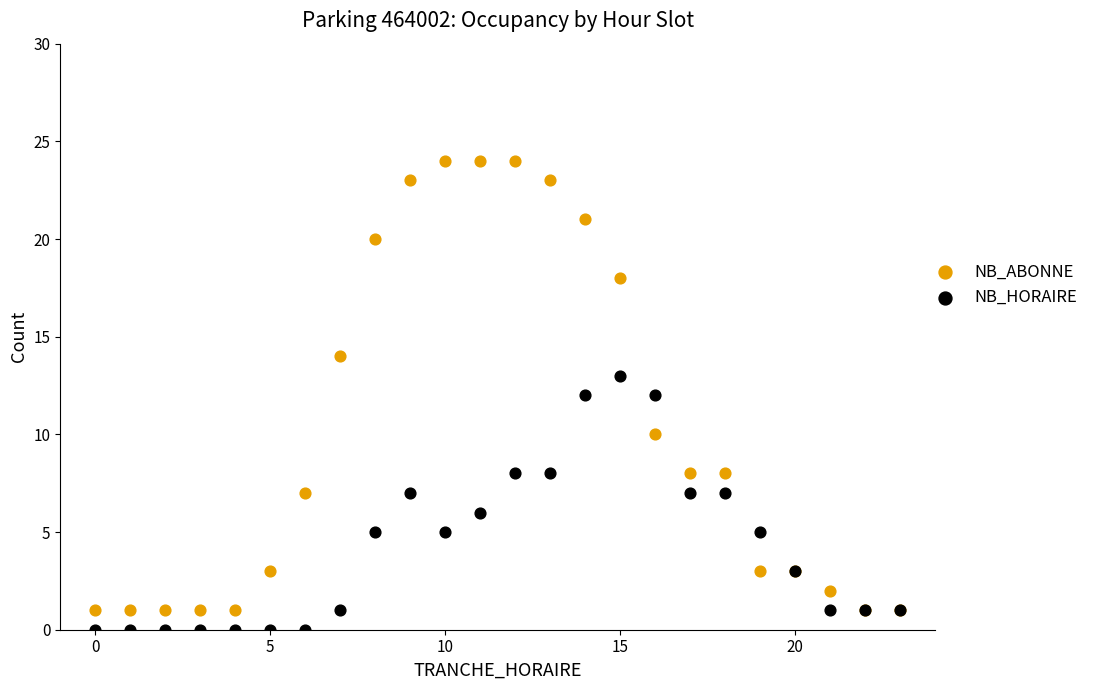

What is the X range (max minus min) for the scatter plot?

23